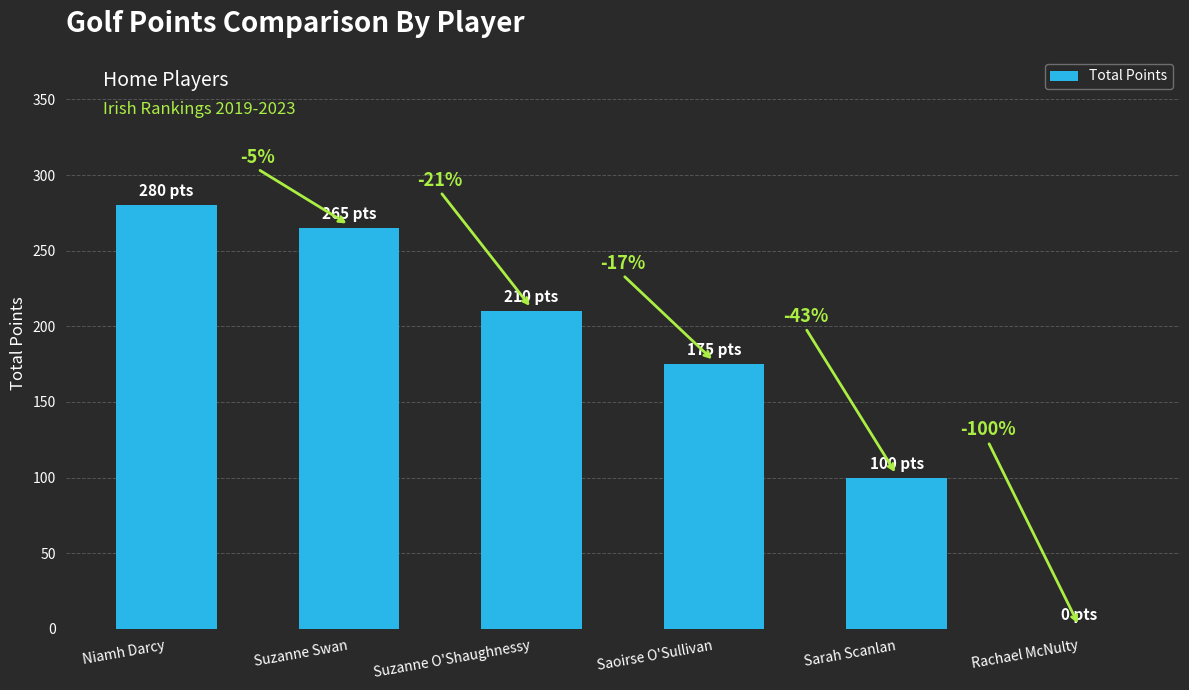

Are the bars horizontal?

No